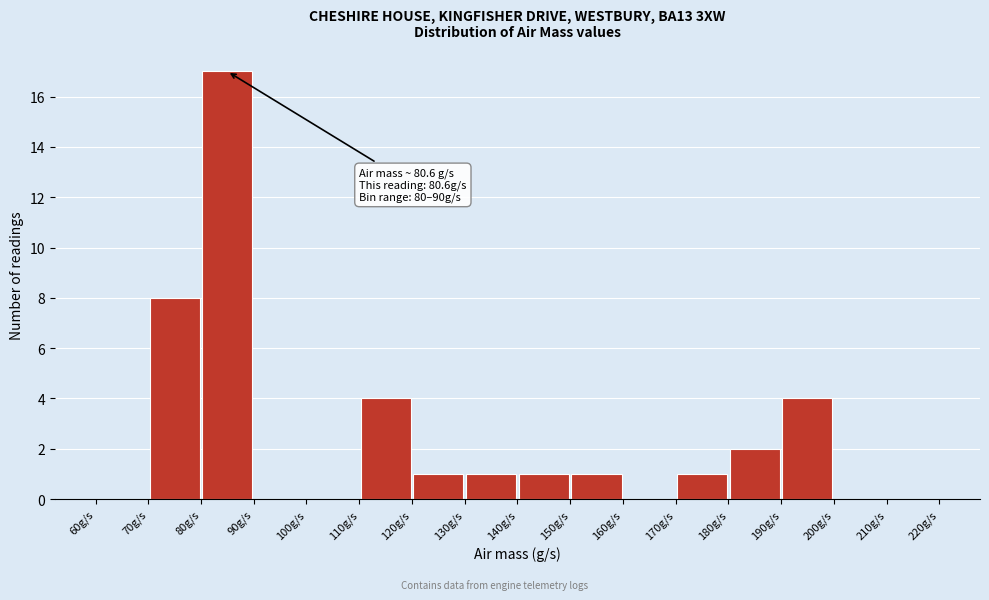

Over which range of the x-axis is the bar tallest?

80 to 90